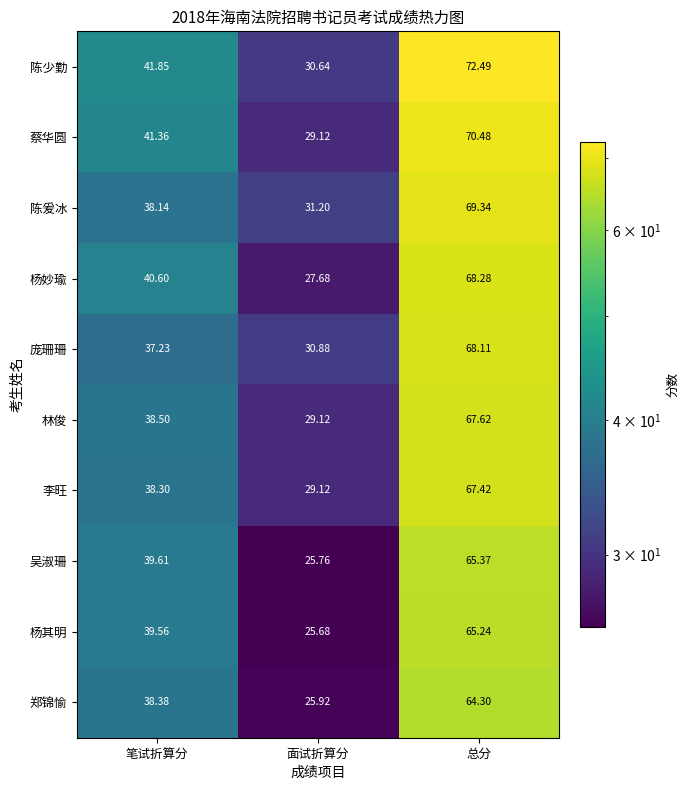

List the series in order of their peak value, highest first.

陈少勤, 蔡华圆, 陈爰冰, 杨妙瑜, 庞珊珊, 林俊, 李旺, 吴淑珊, 杨其明, 郑锦愉